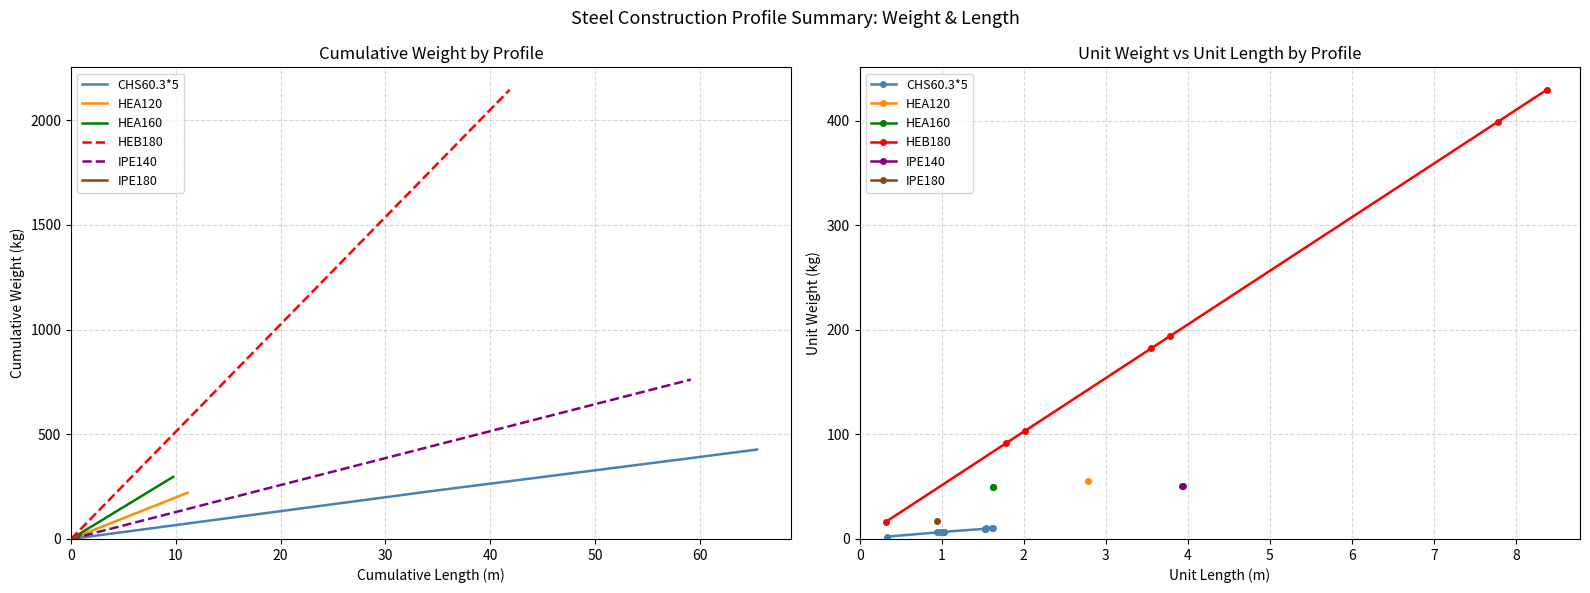

The chart shows a value of 427.3 at CHS60.3*5. True or false?

True